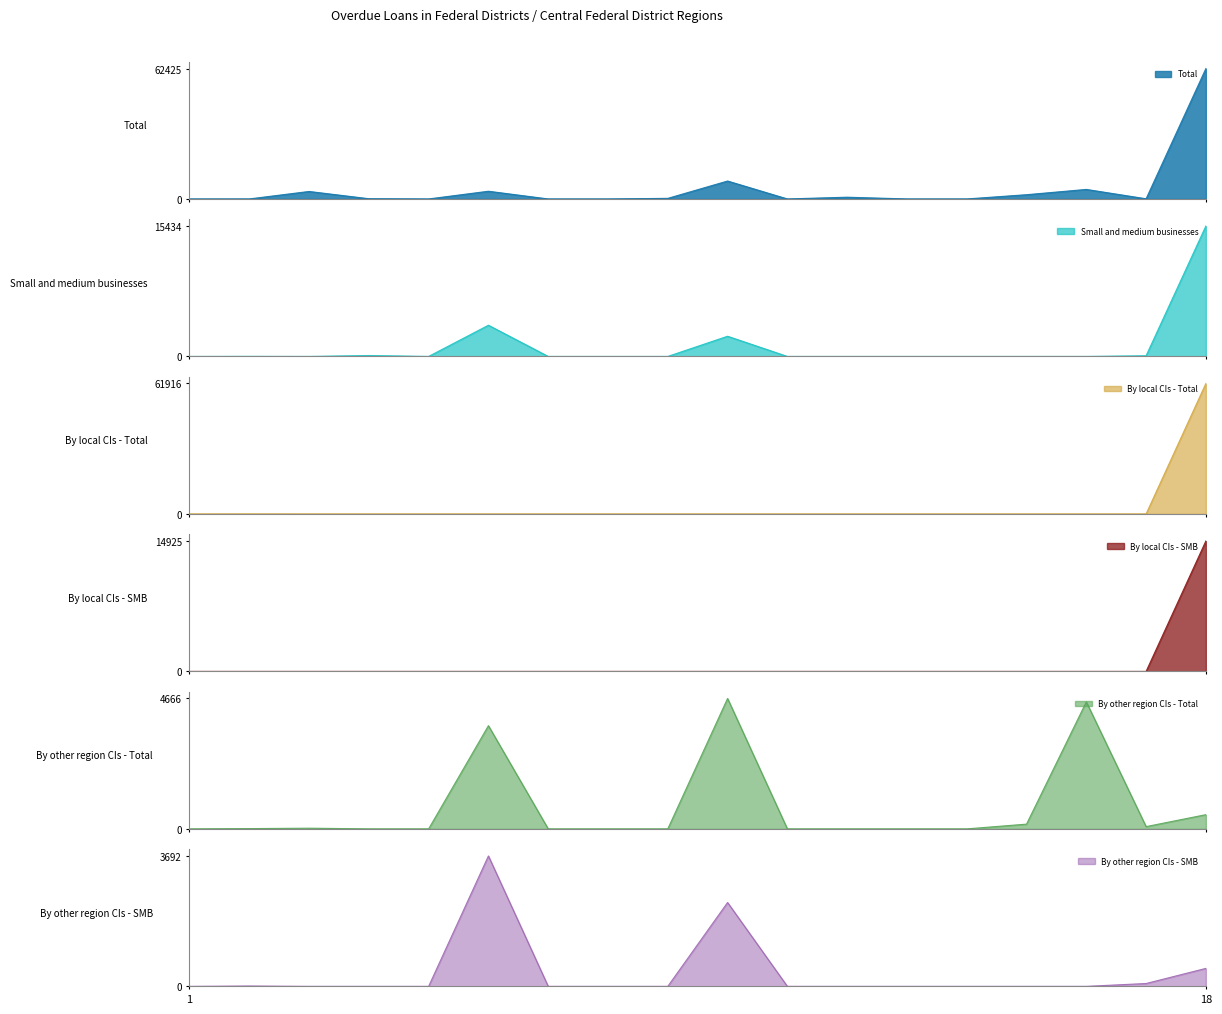

Which series ends up on top after the final intersection of By local CIs - Total and By other region CIs - Total?

By local CIs - Total